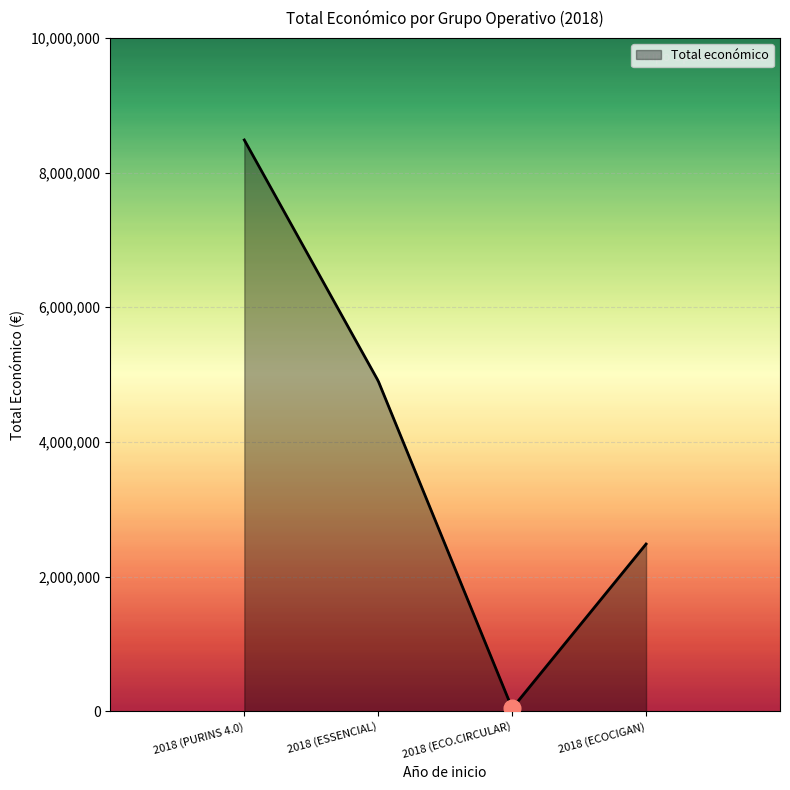

What is the difference between the maximum and second lowest values?

8425827.1